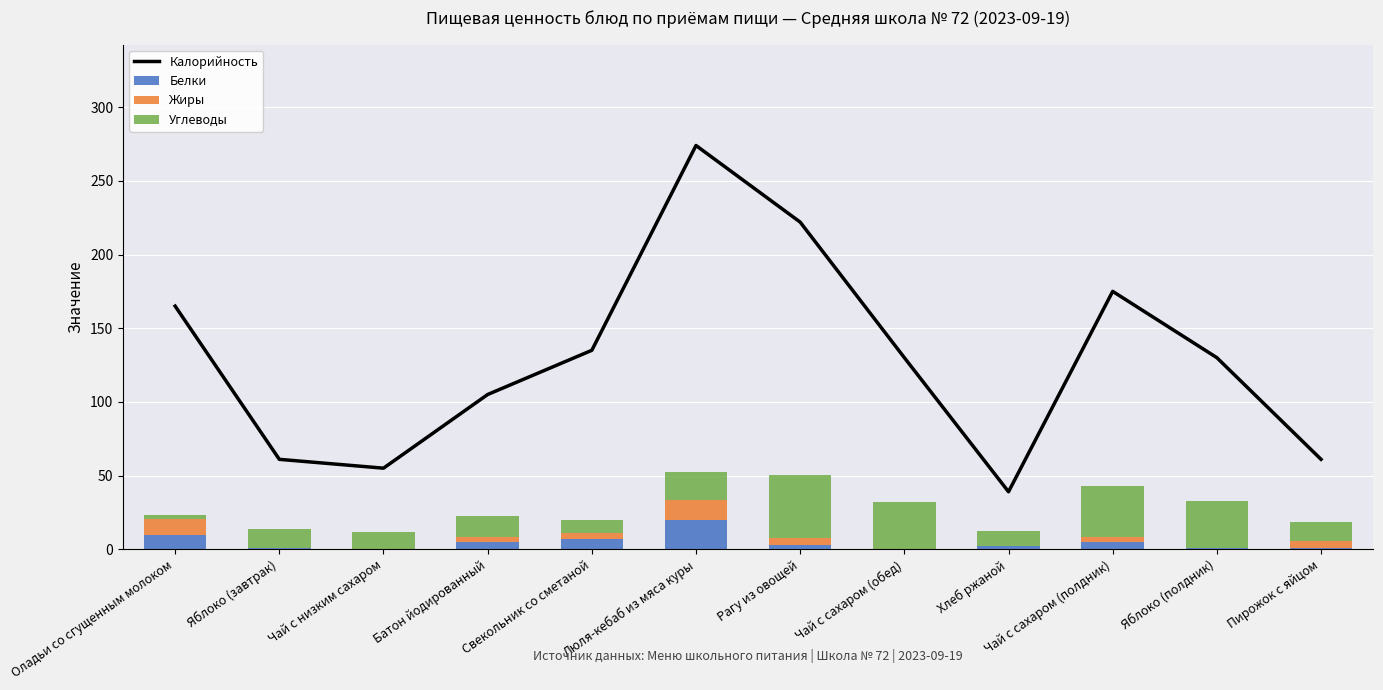

List the labels in order of Жиры value, smallest first.

Чай с низким сахаром, Чай с сахаром (обед), Яблоко (полдник), Хлеб ржаной, Яблоко (завтрак), Свекольник со сметаной, Батон йодированный, Чай с сахаром (полдник), Рагу из овощей, Пирожок с яйцом, Оладьи со сгущенным молоком, Люля-кебаб из мяса куры